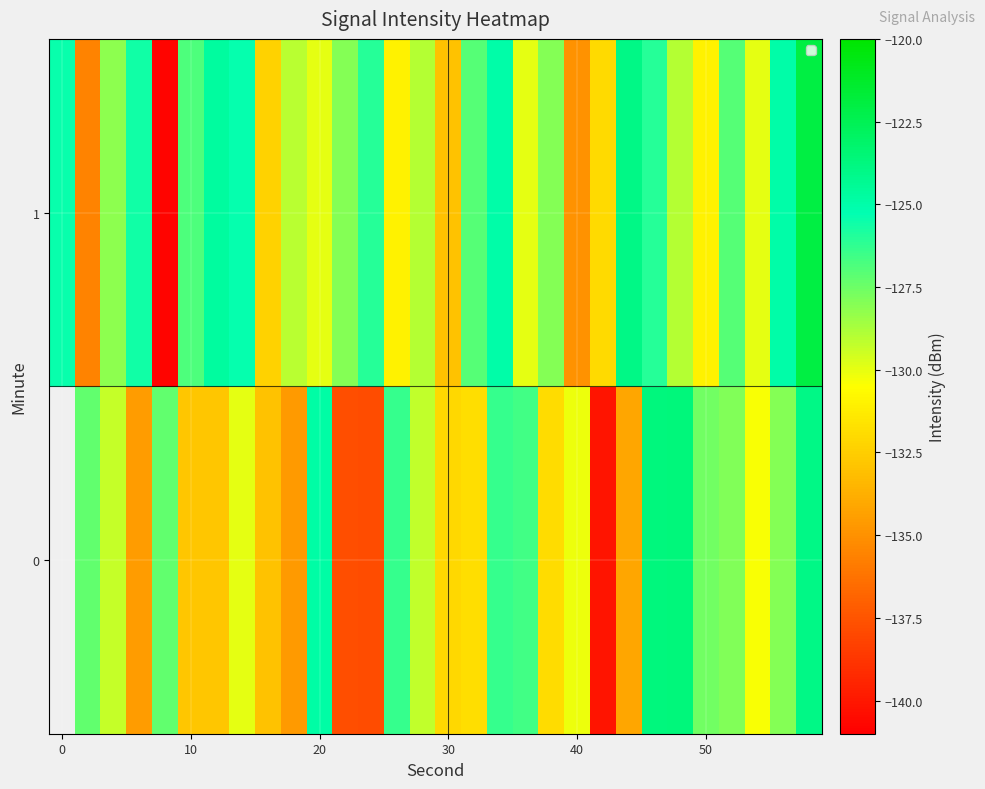

Which series has the largest range (max minus min)?

1